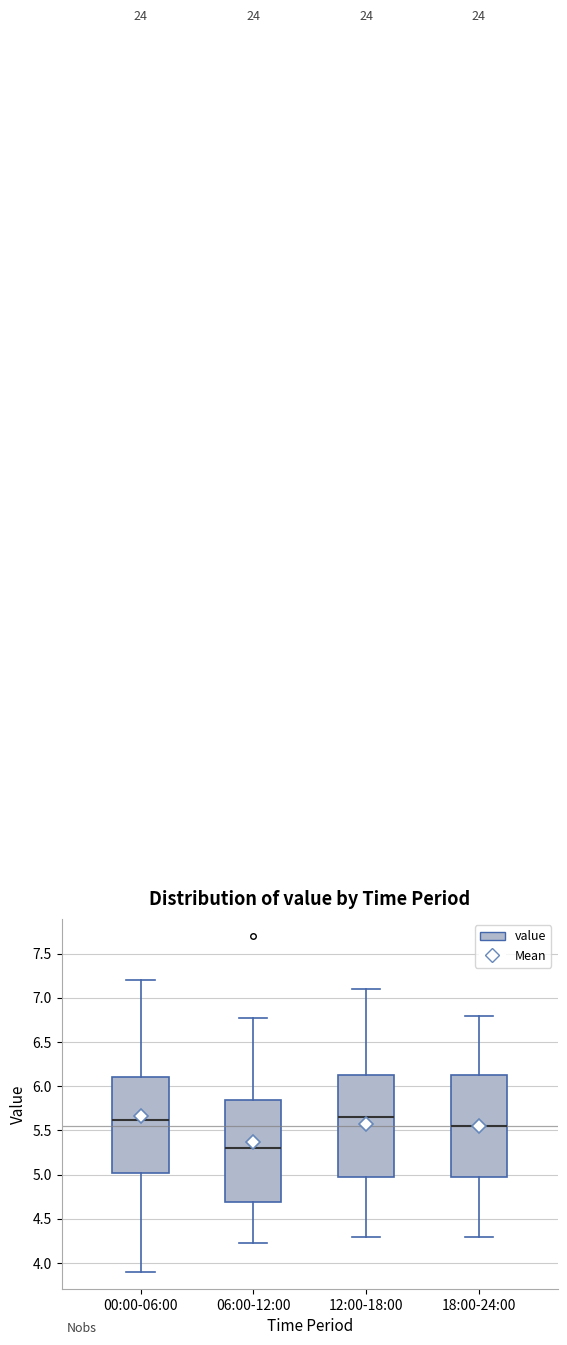

Where is the lower edge of the box for 00:00-06:00 on the y-axis? The values are not printed on the chart, so give them approximately, as read against the axis.

5.00